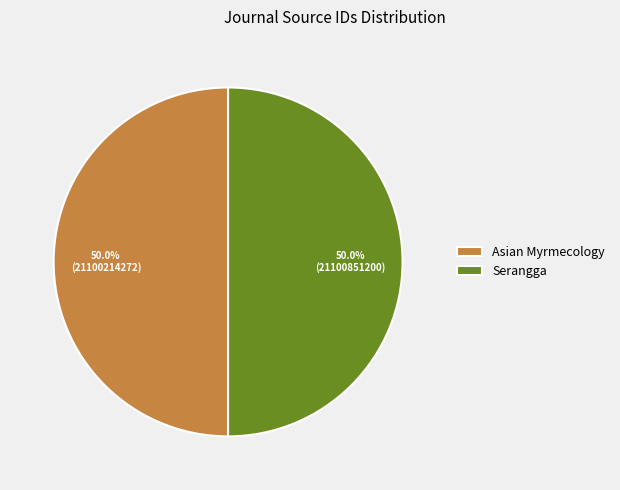

Count the number of slices in the pie.

2